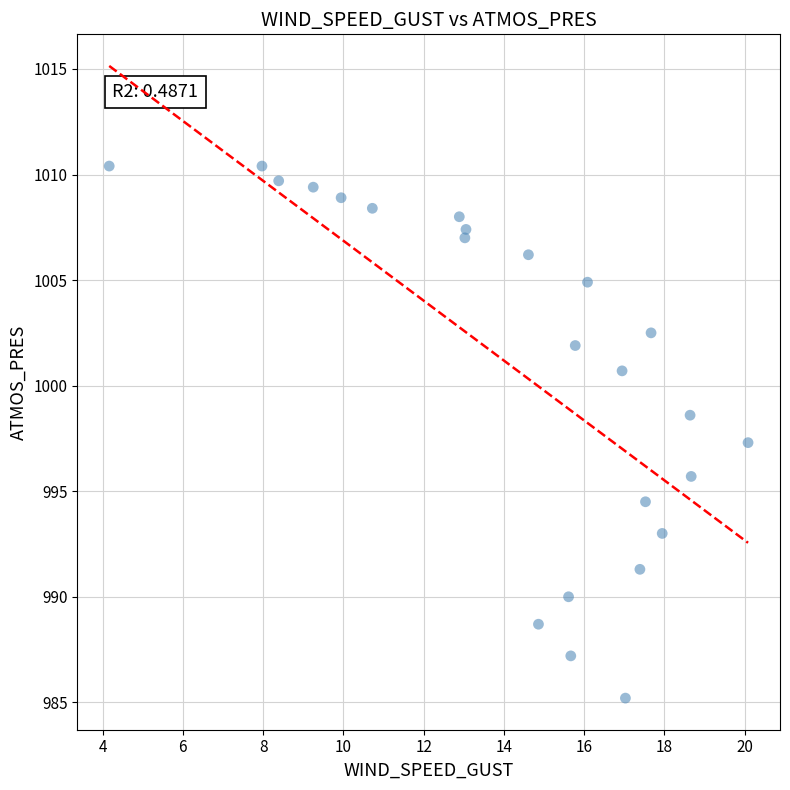

What is the range of X values (max minus min)?

15.9